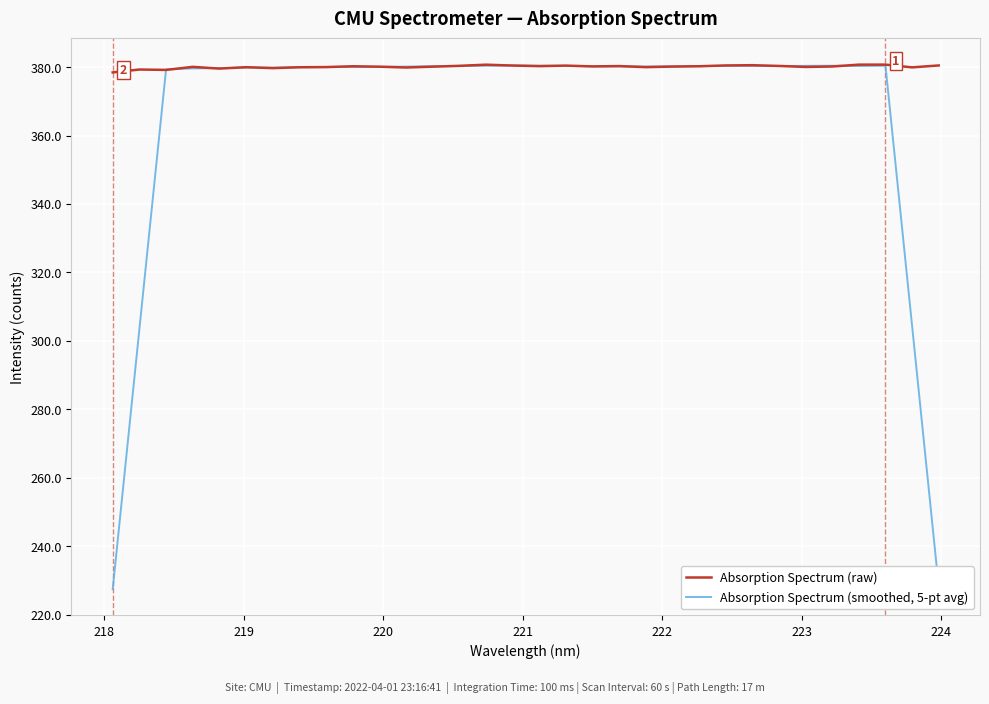

List the series in order of their peak value, highest first.

Absorption Spectrum (raw), Absorption Spectrum (smoothed, 5-pt avg)